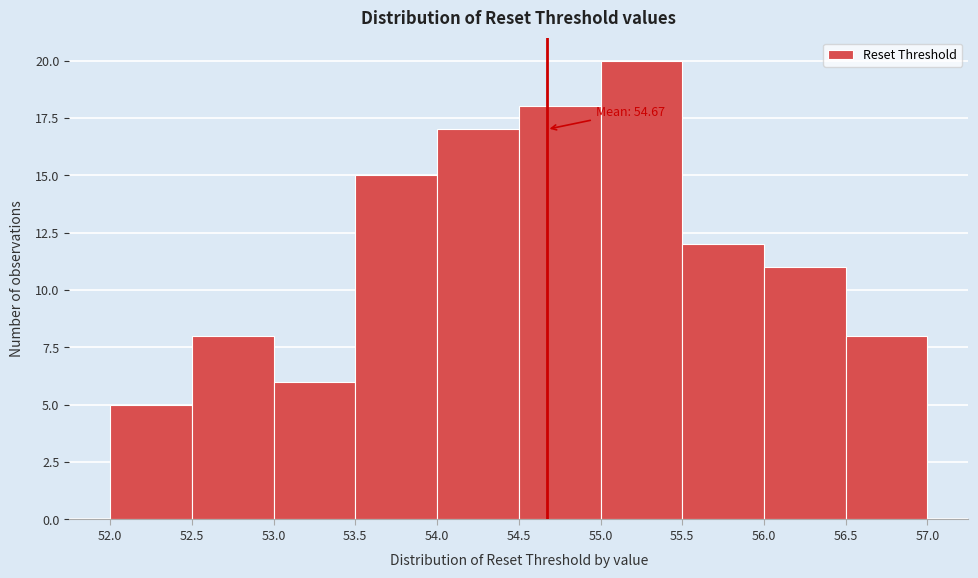

Over which range of the x-axis is the bar tallest?

55.0 to 55.5